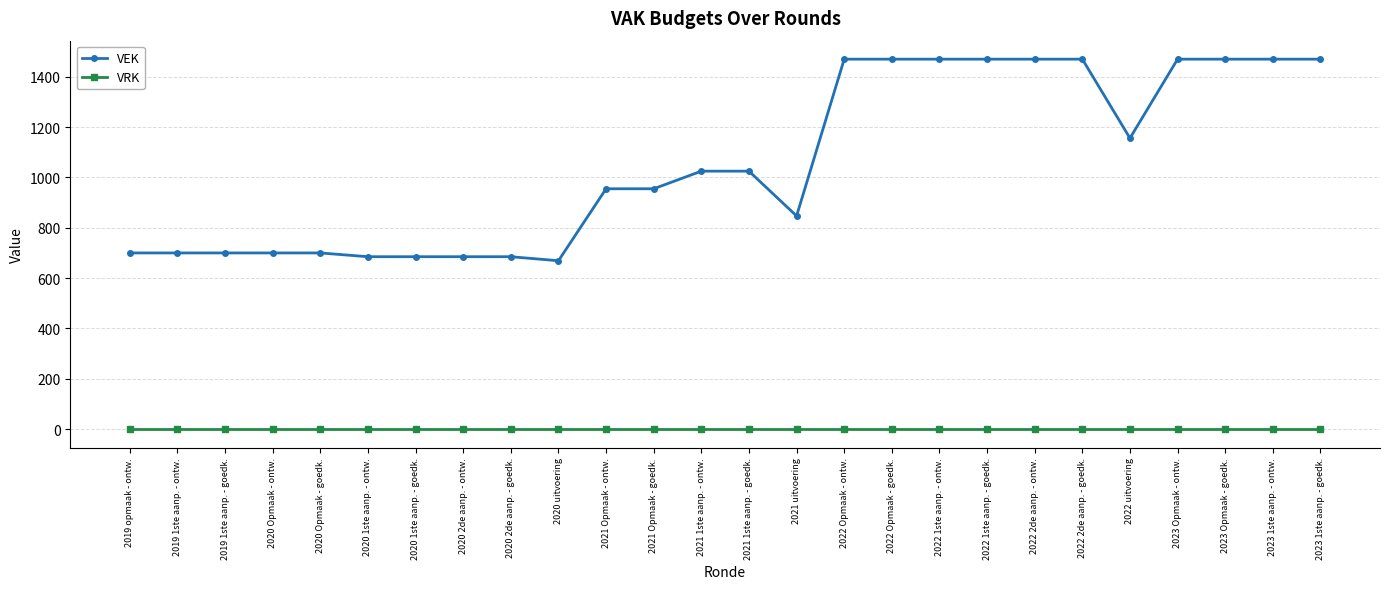

Rank the series by their maximum value, from lowest to highest.

VRK, VEK